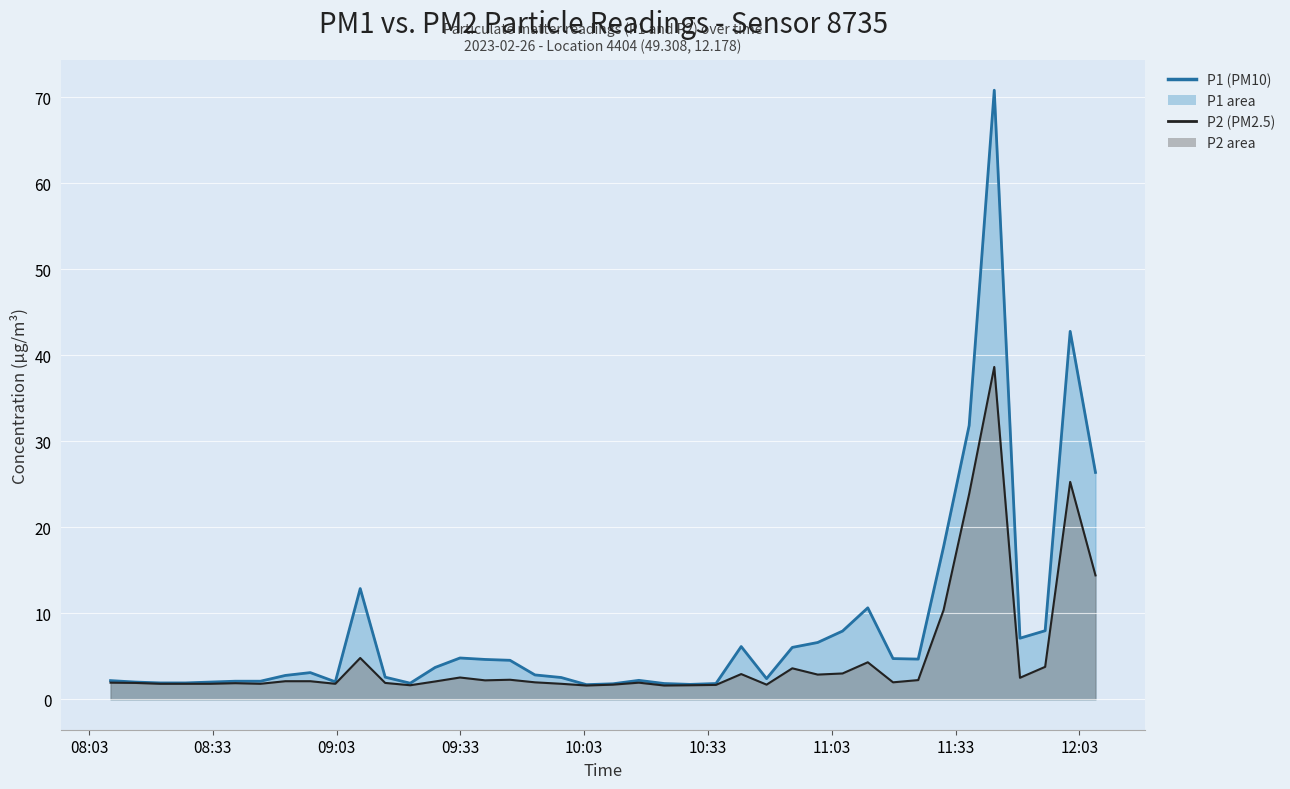

True or false: P2 (PM2.5) line and P1 (PM10) line intersect in this chart.

False